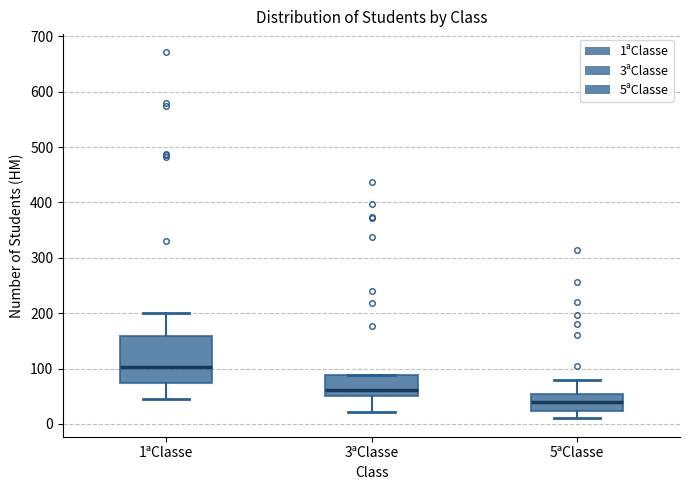

Which box's median line is the highest?

1ªClasse